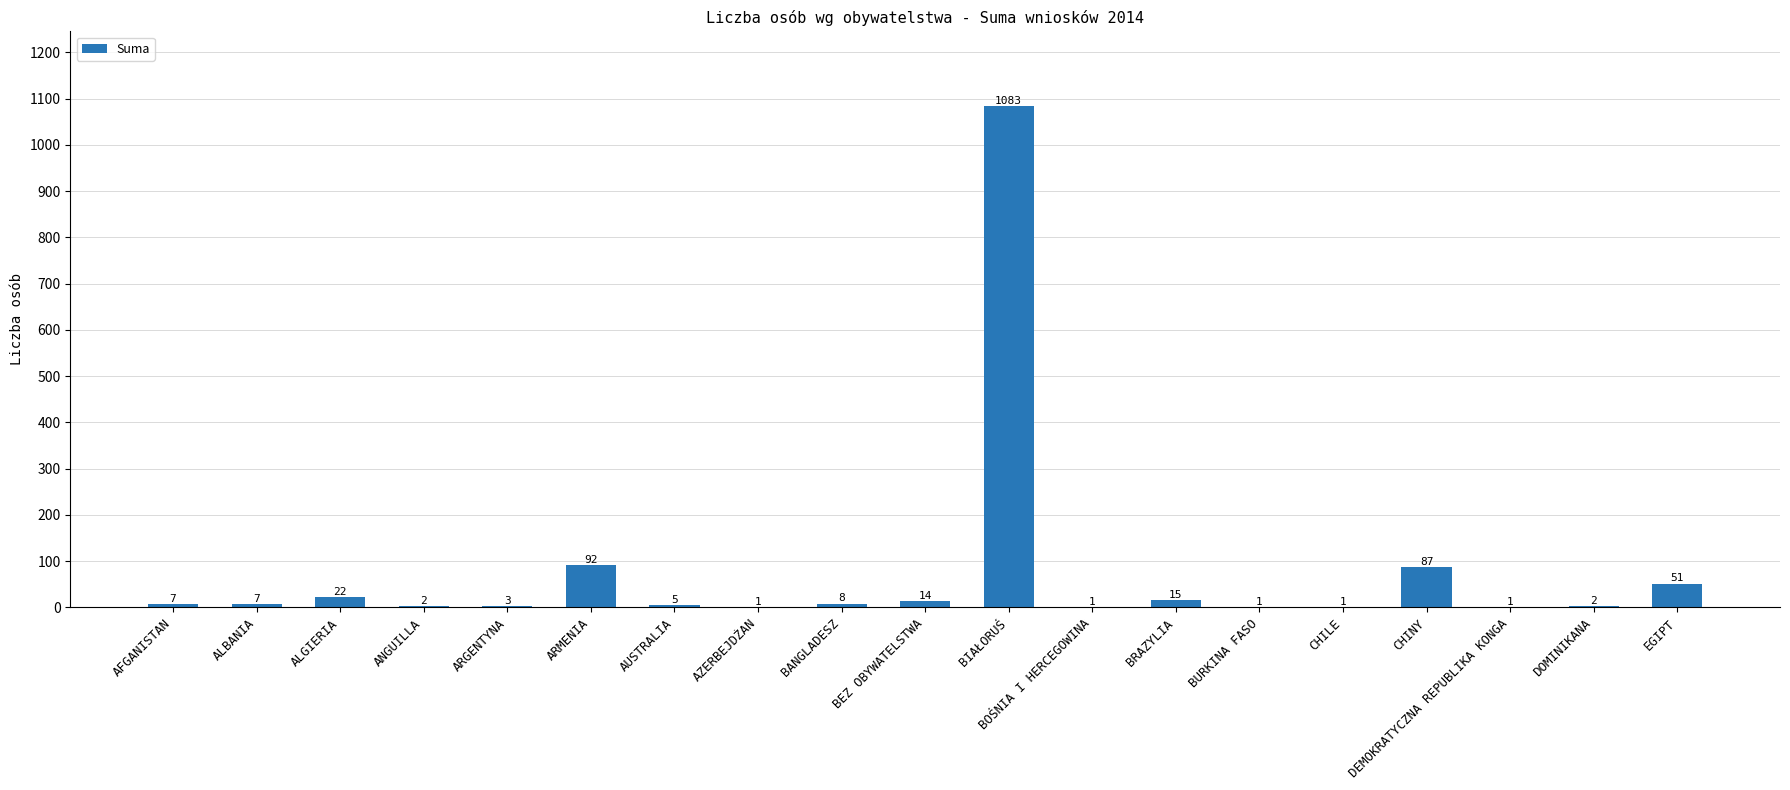

True or false: the data shows 131 at CHINY.

False